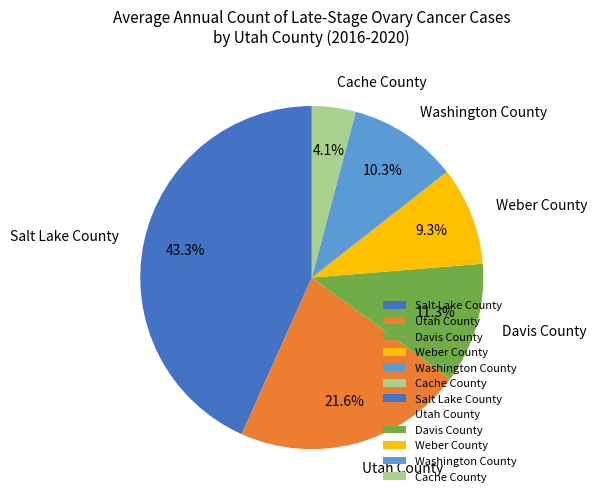

Which slice is the largest?

Salt Lake County